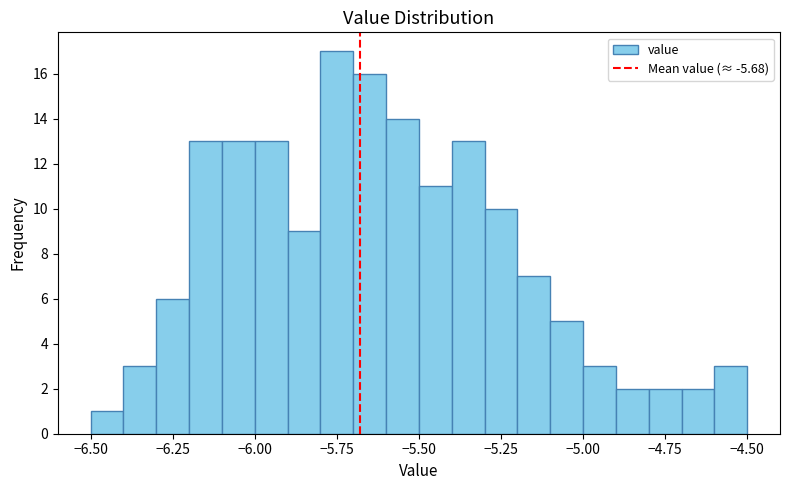

Around what value on the x-axis is the tallest bar? Give the approximate position of its centre, as read against the axis.

-5.75